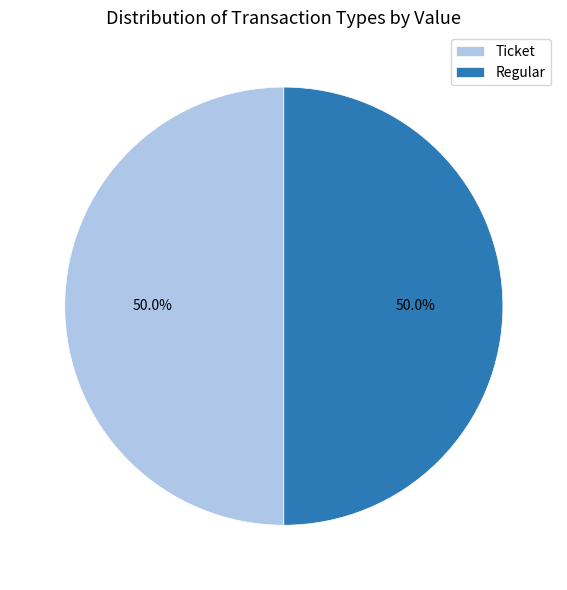

What portion of the pie excludes Ticket?

50.0%